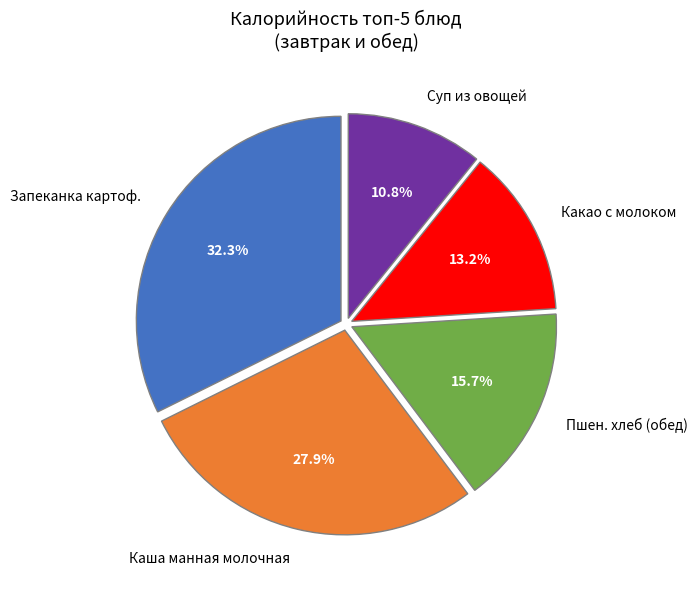

Between Каша манная молочная and Запеканка картоф., which is larger?

Запеканка картоф.